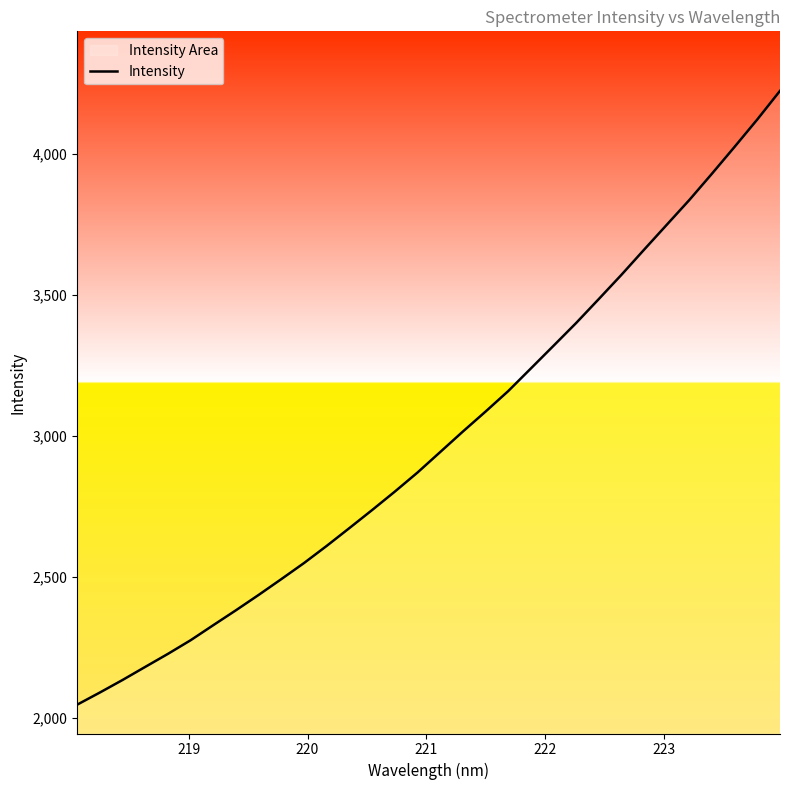

What is the greatest value displayed?

4223.3